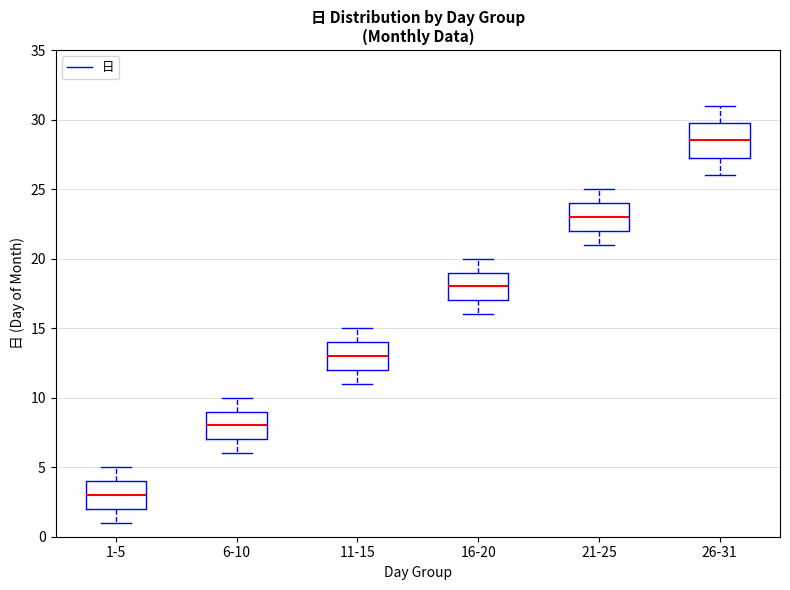

Where is the lower edge of the box for 16-20 on the y-axis? The values are not printed on the chart, so give them approximately, as read against the axis.

17.0